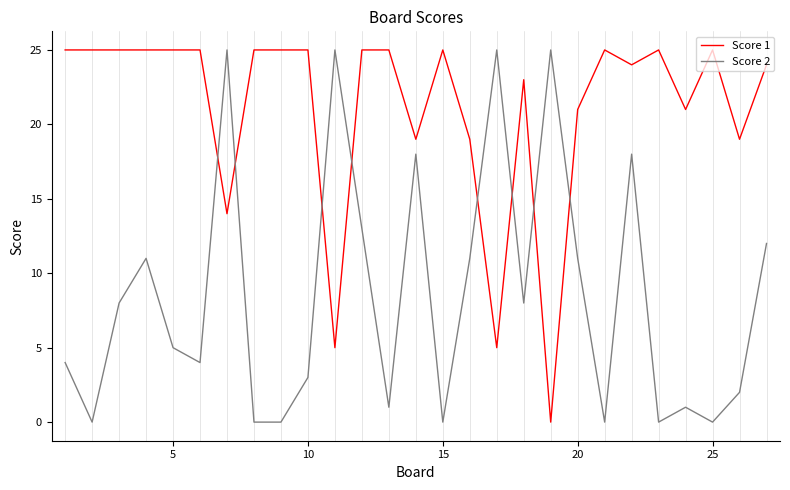

True or false: Score 2 and Score 1 cross at least once.

True